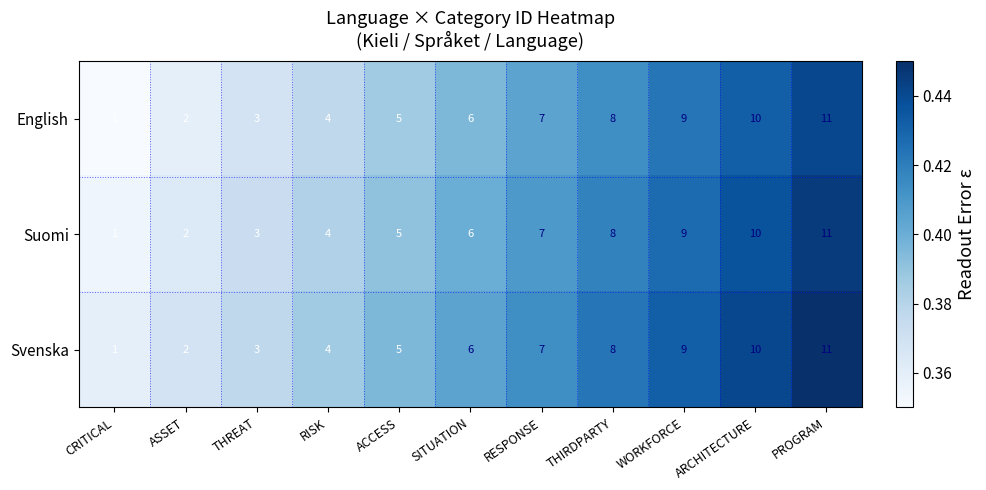

At which label does Suomi reach its peak?

PROGRAM